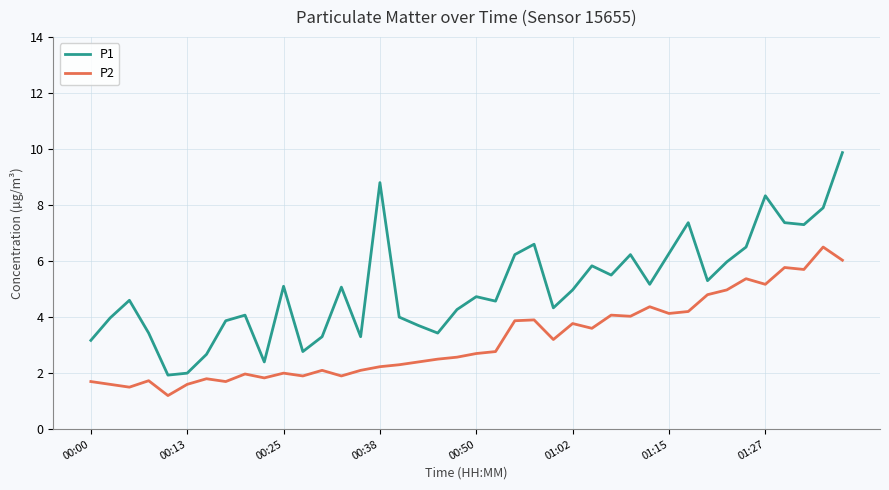

What are all the series names shown in the legend?

P1, P2